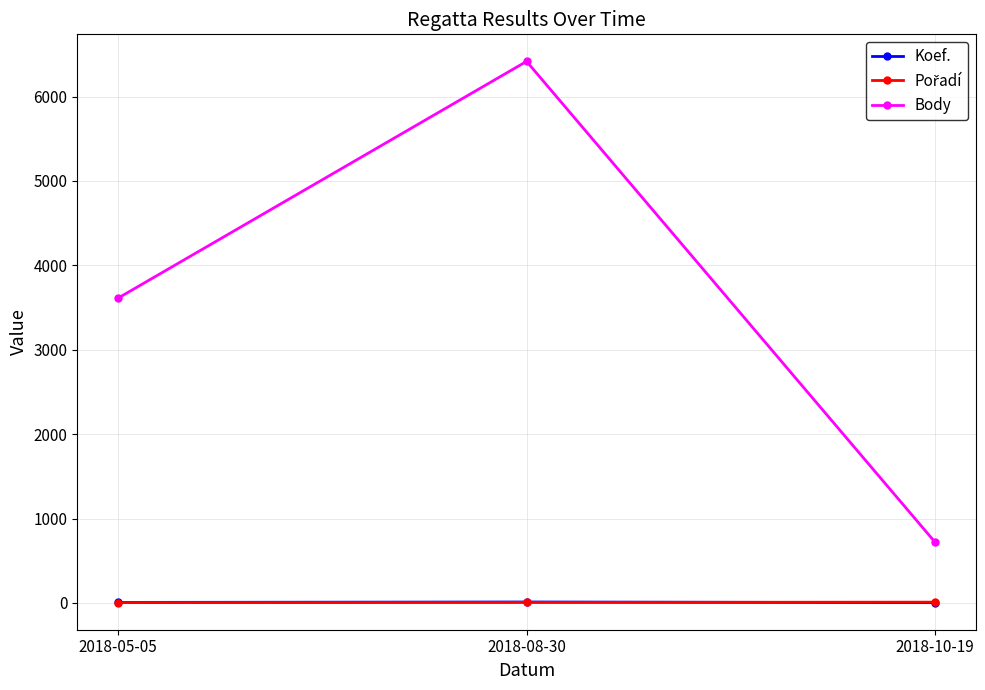

What is the spread (max minus min) of values at 2018-08-30?

6409